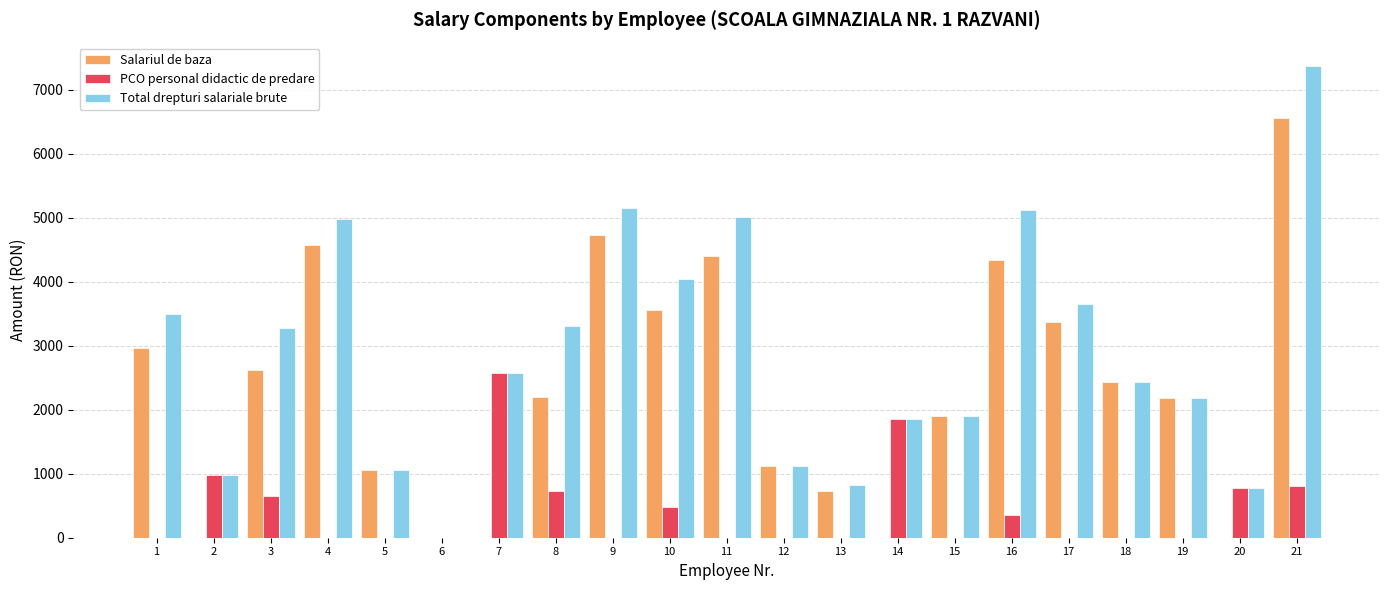

What is the average value of the Salariul de baza series?

2320